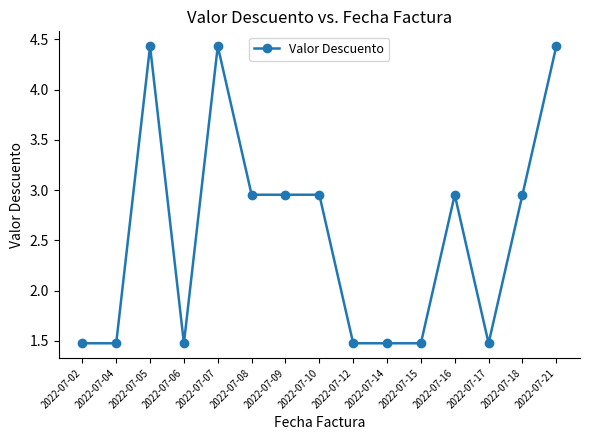

True or false: the data has more than 1 interior local peaks.

True